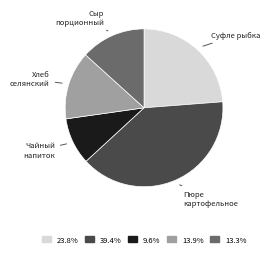

Is the sum of Сыр порционный and Чайный напиток greater than half?

No